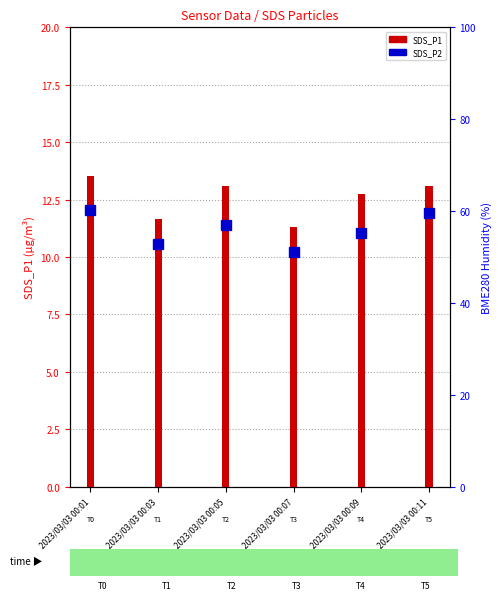

What is the sum of all values?

75.5